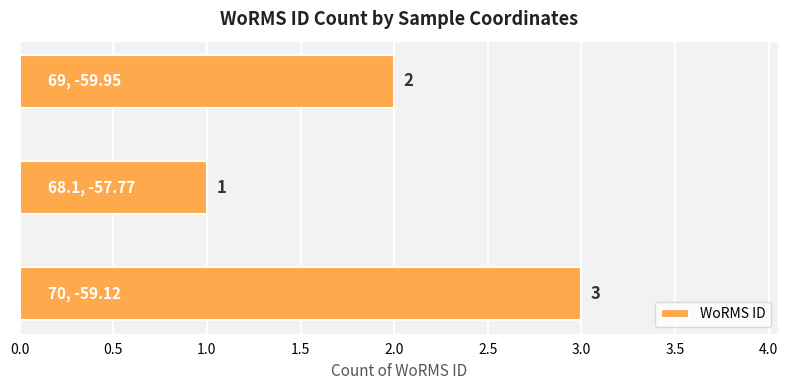

Count the values in the range 1 to 3.

3